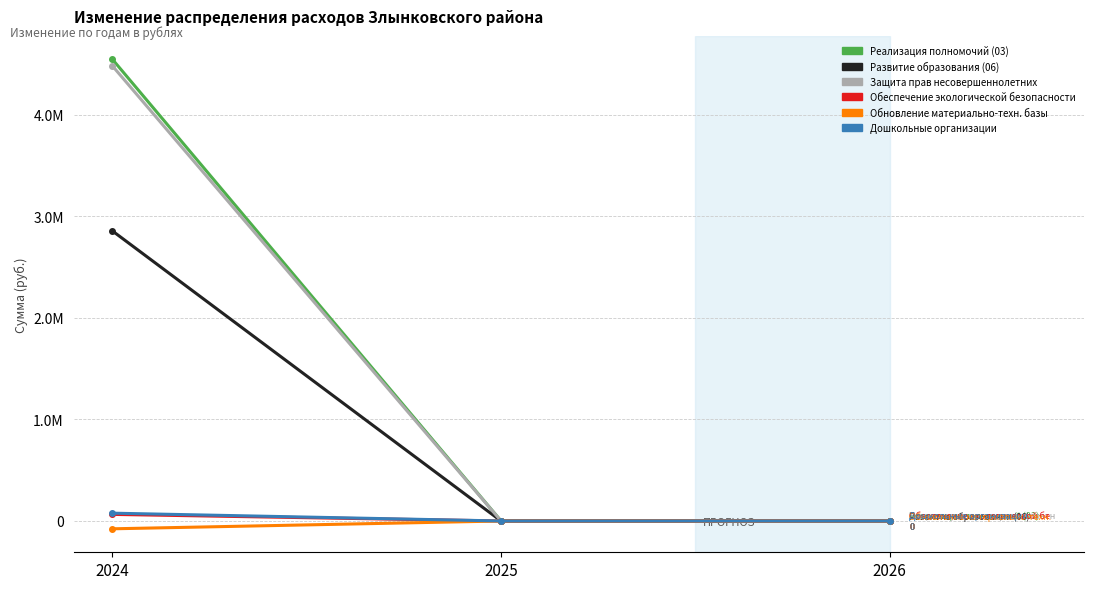

Which category has the lowest value in the Обновление материально-техн. базы series?

2024